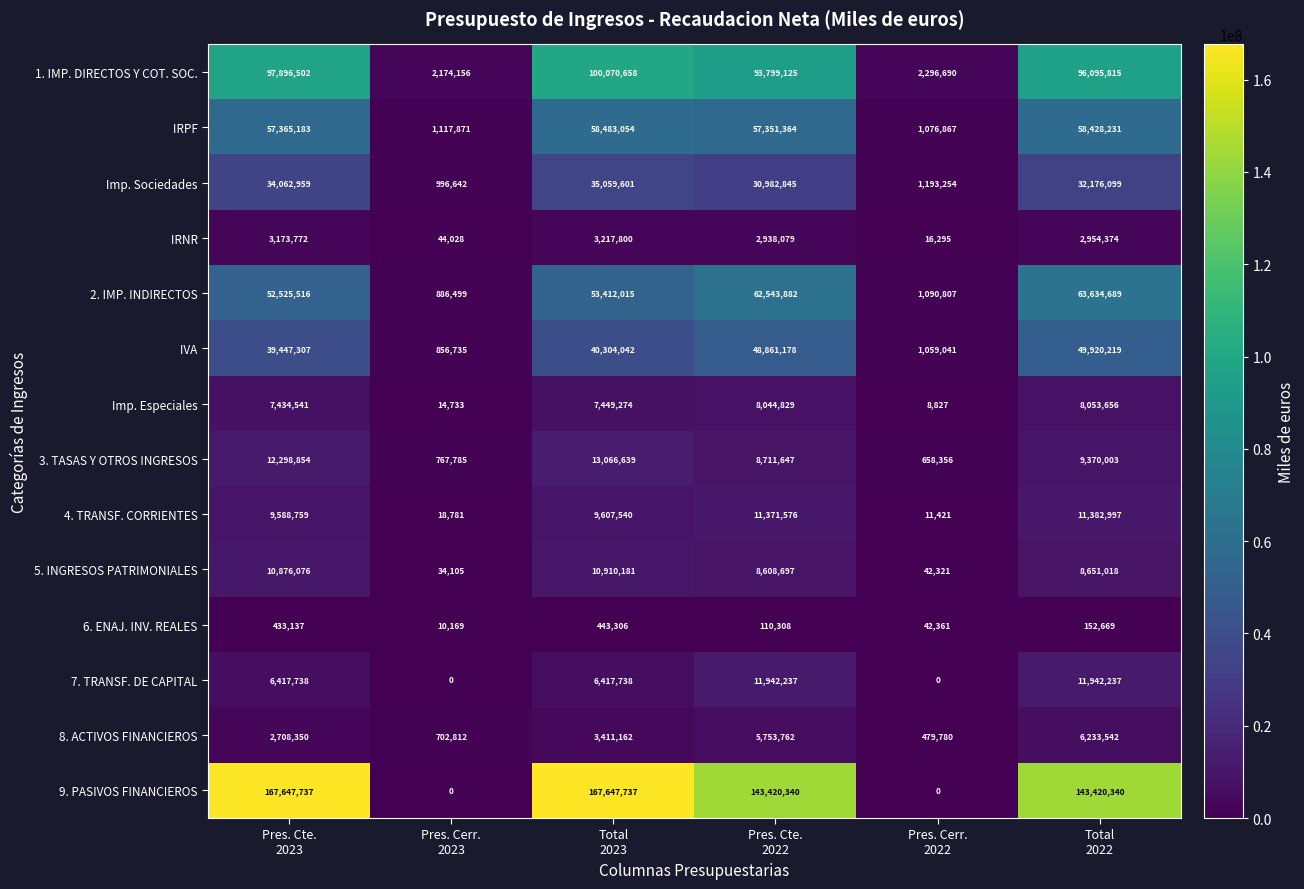

What is the difference between the maximum and second lowest values in the 5. INGRESOS PATRIMONIALES series?

10867860